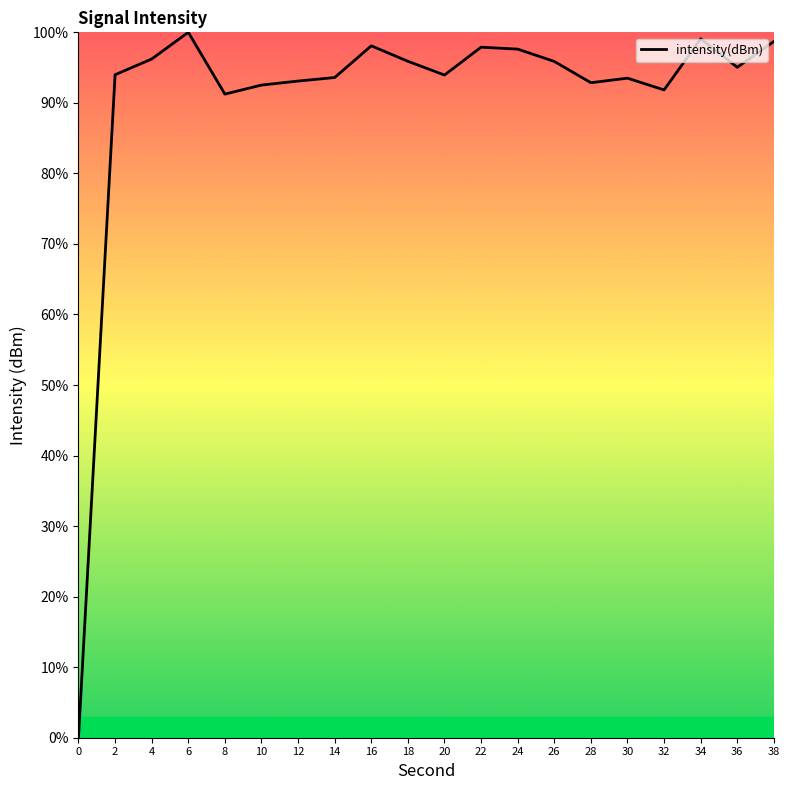

At which label does the data first exceed 95?

4